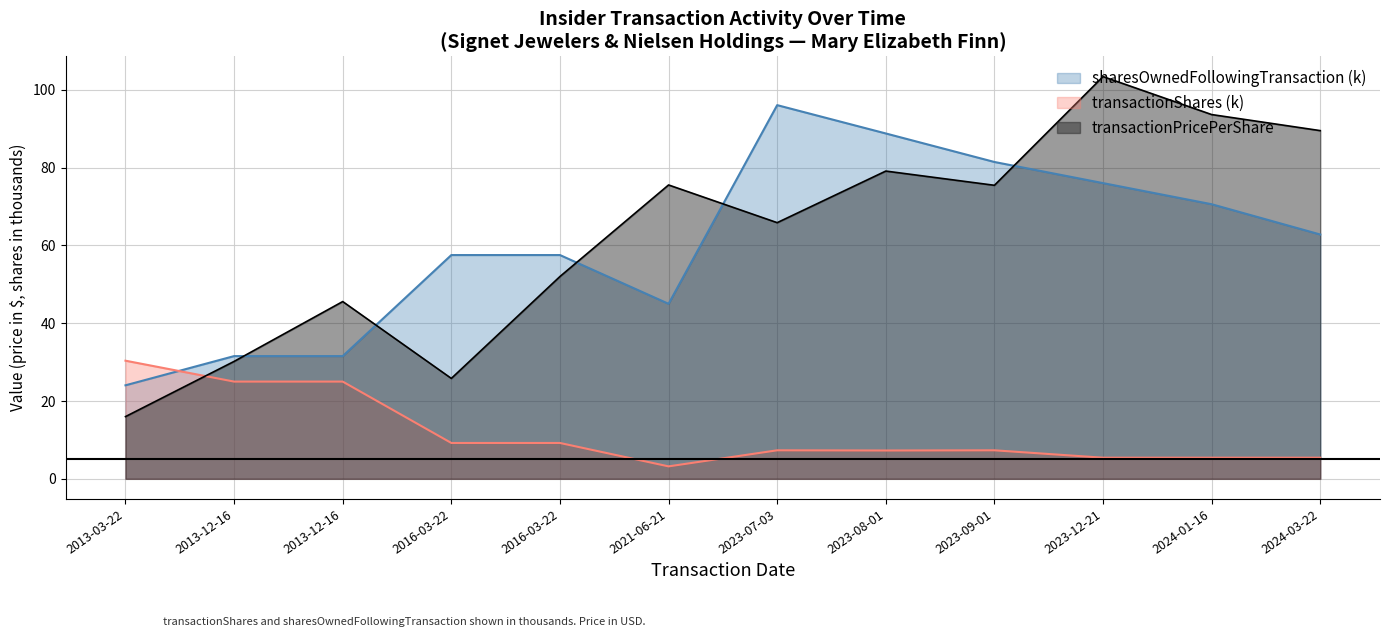

At which category does transactionPricePerShare reach its first local valley?

2016-03-22